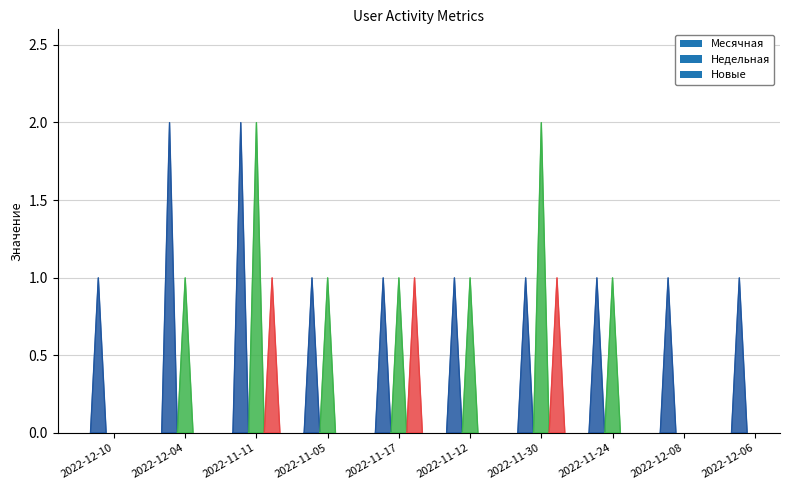

What is the spread (max minus min) of values at 2022-11-24?

1